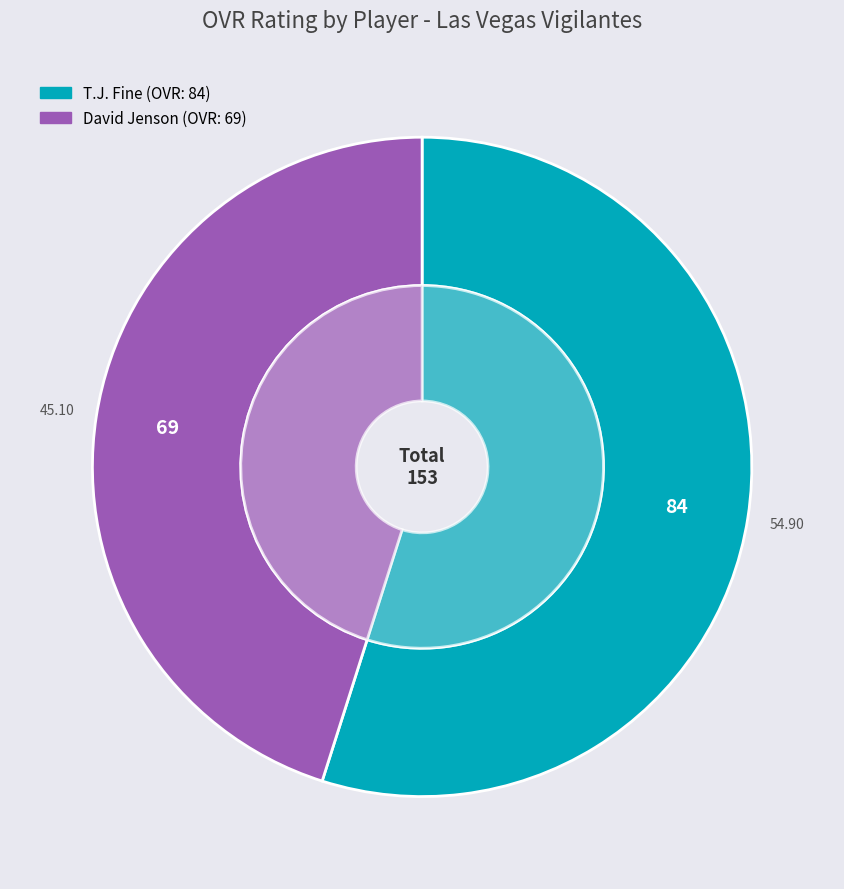

Does T.J. Fine account for over 50% of the chart?

Yes